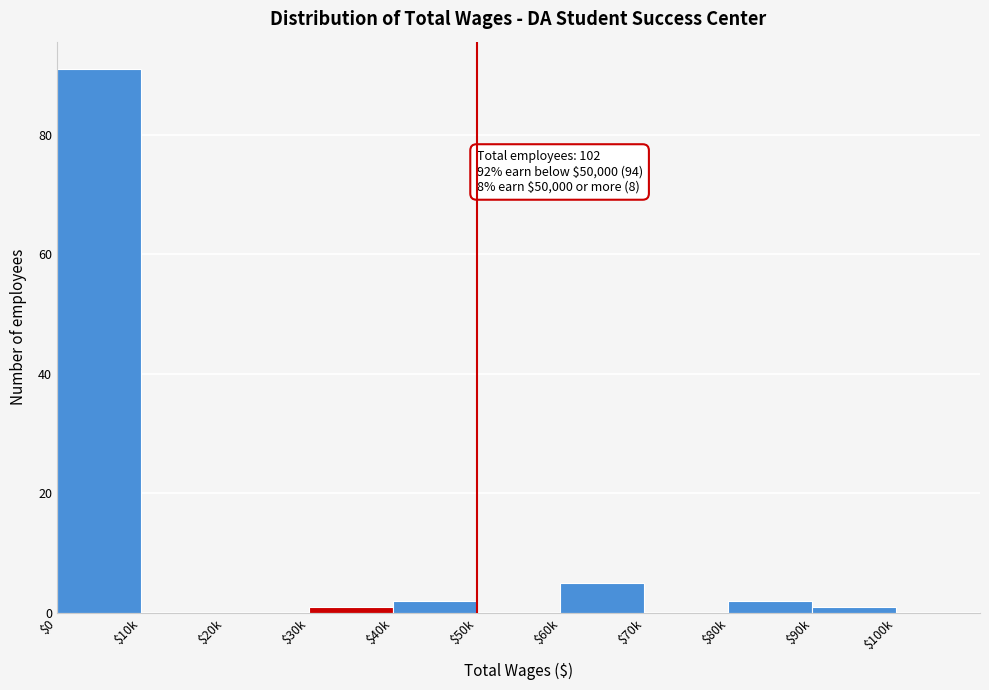

Is it true that the value at $50k is 0?

True